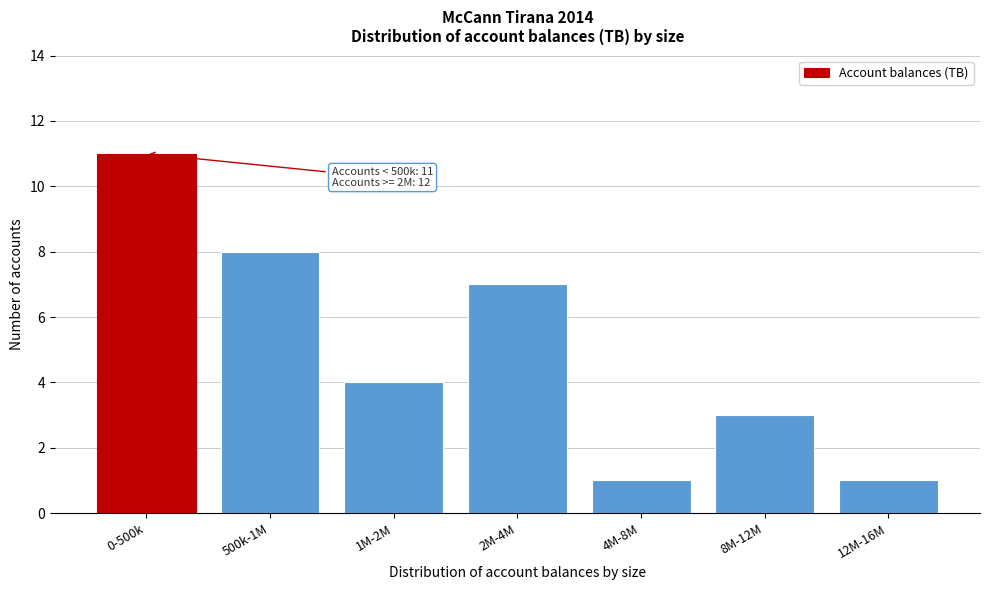

Reading right to left, extract all data points from this chart.

1	3	1	7	4	8	11